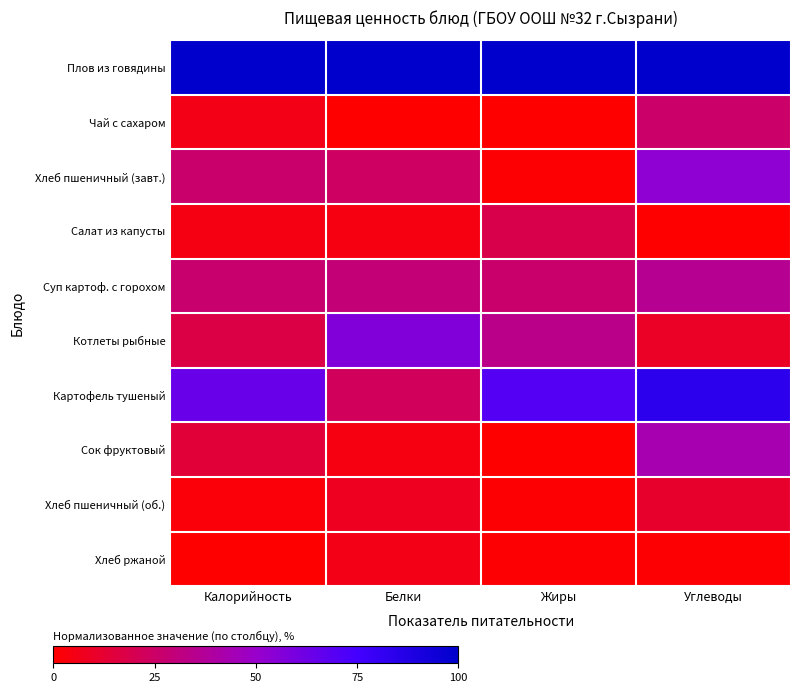

Rank the series at Калорийность from lowest to highest value.

Хлеб ржаной, Хлеб пшеничный (об.), Салат из капусты, Чай с сахаром, Сок фруктовый, Котлеты рыбные, Хлеб пшеничный (завт.), Суп картоф. с горохом, Картофель тушеный, Плов из говядины